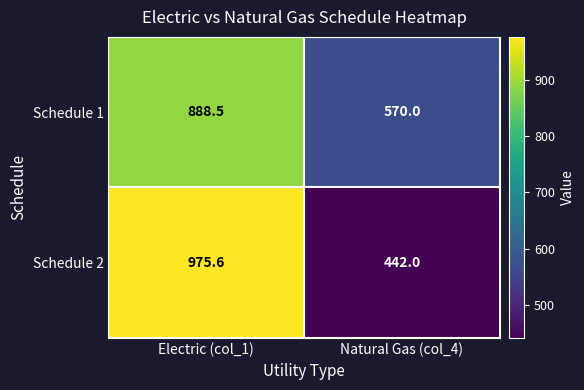

What is the sum of the Schedule 2 values at Electric (col_1) and Natural Gas (col_4)?

1417.6